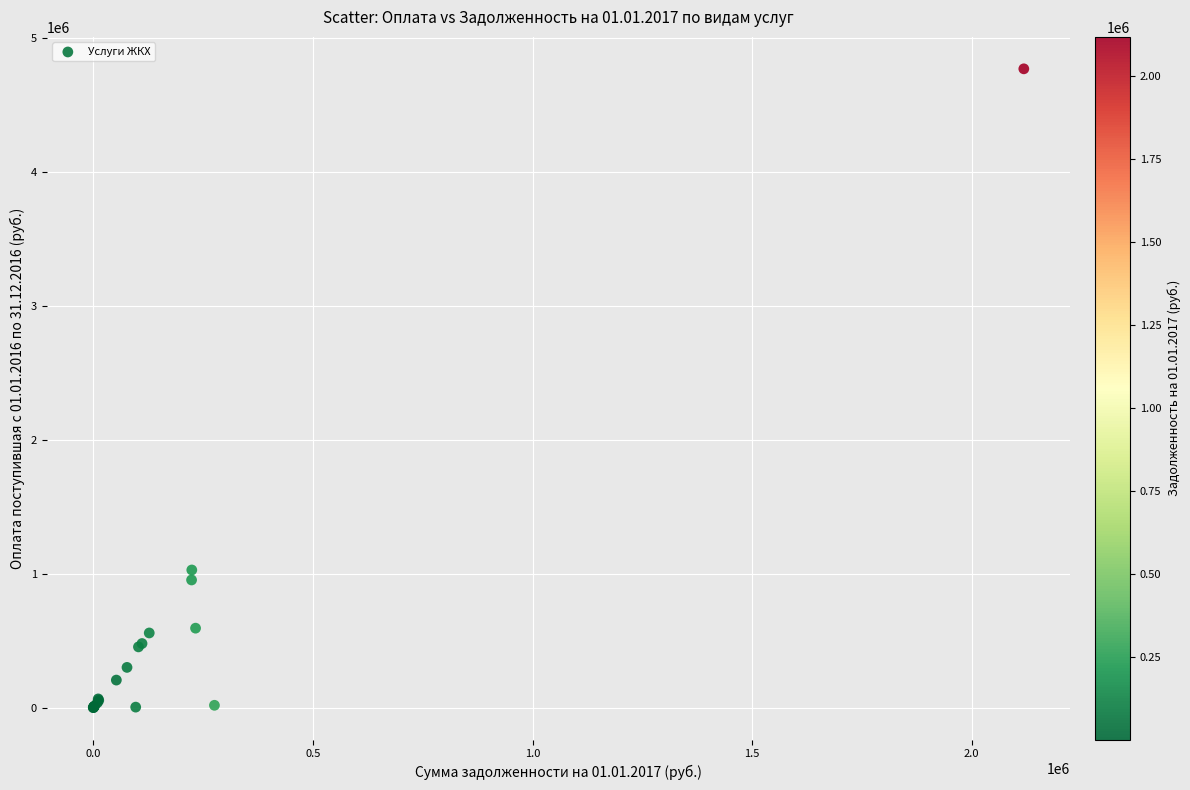

What Y value in the scatter plot is closest to 2386211?

1028087.2